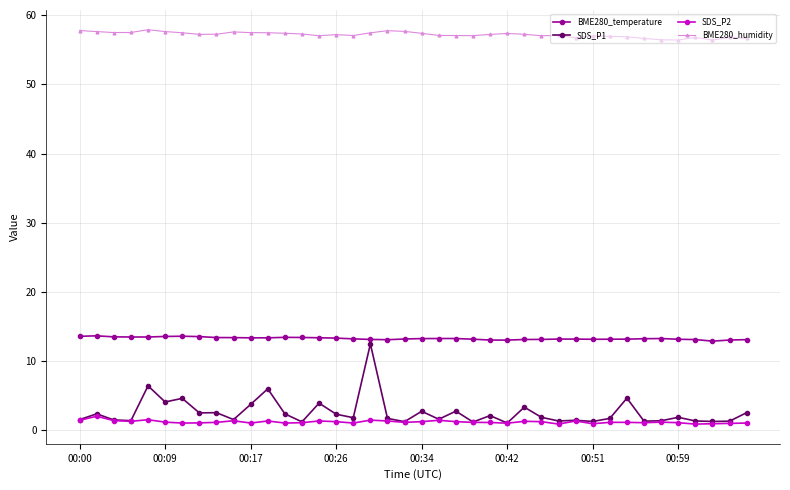

What is the maximum value for BME280_temperature?

13.6